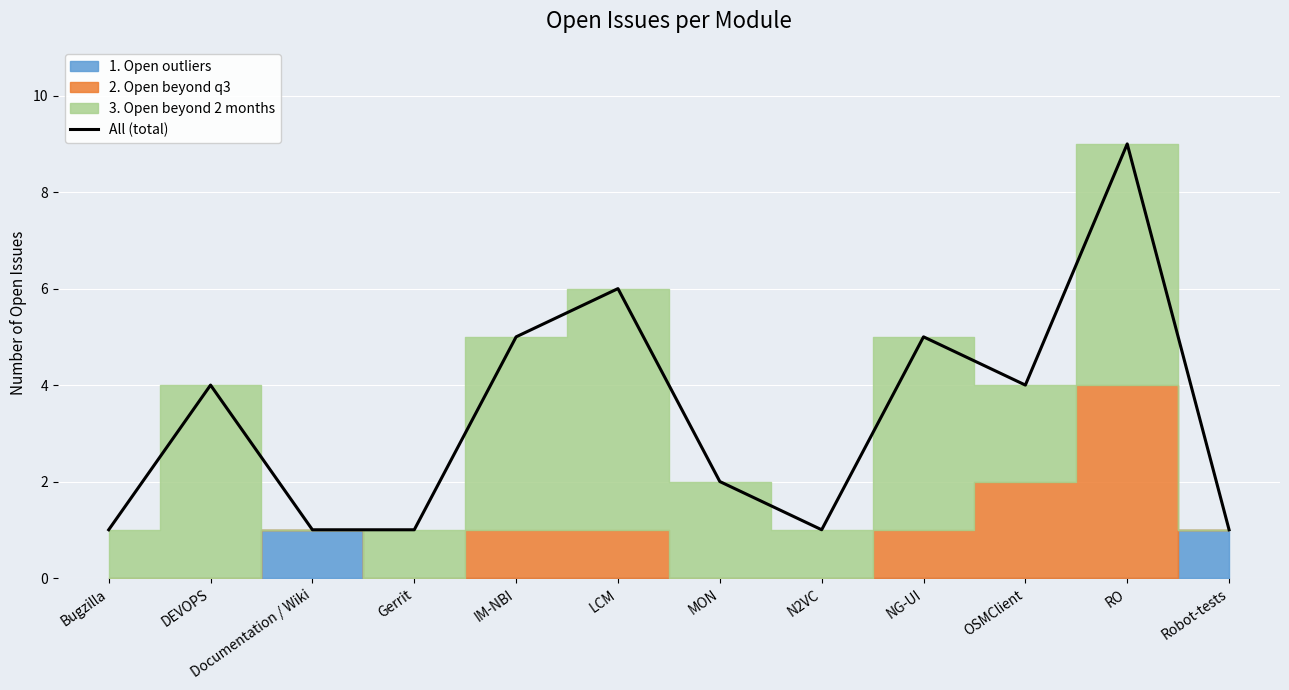

What is the value of the 3rd point from the left?

1